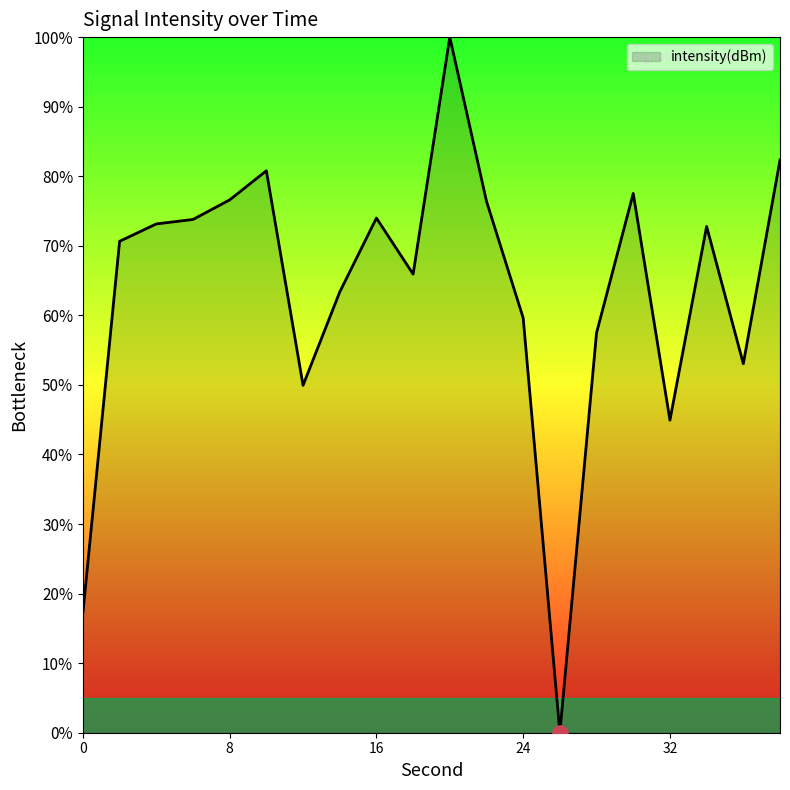

What is the maximum value shown in the chart?

100.0